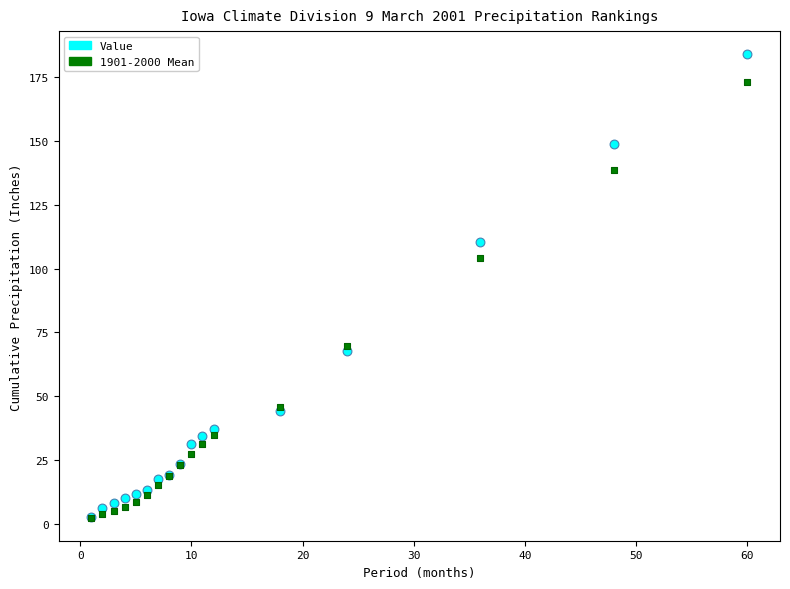

What are all the series names shown in the legend?

Value, 1901-2000 Mean